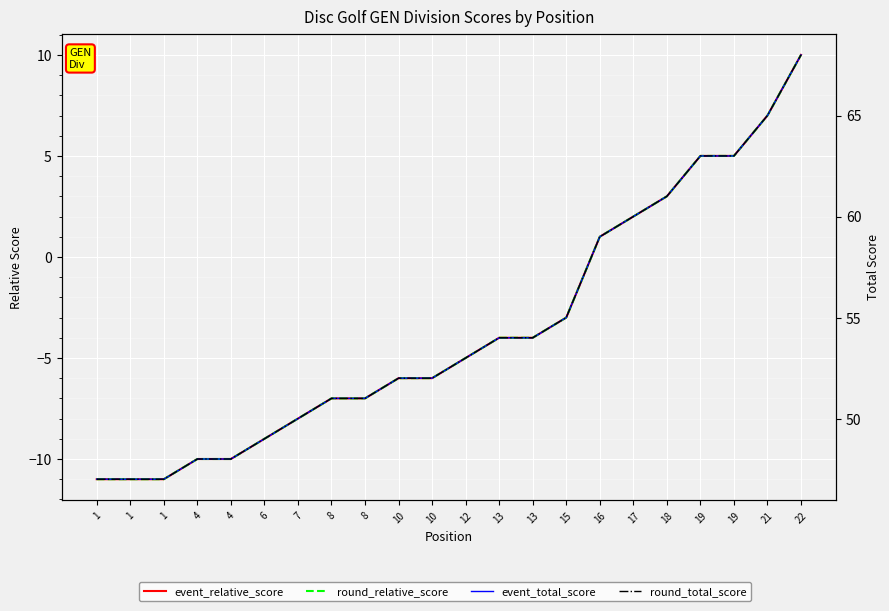

Is the value of round_relative_score at 10 greater than the value of round_total_score at 10?

No